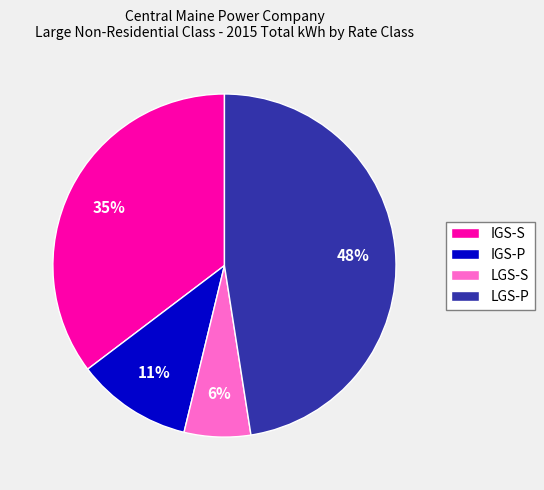

How many slices are in this pie chart?

4